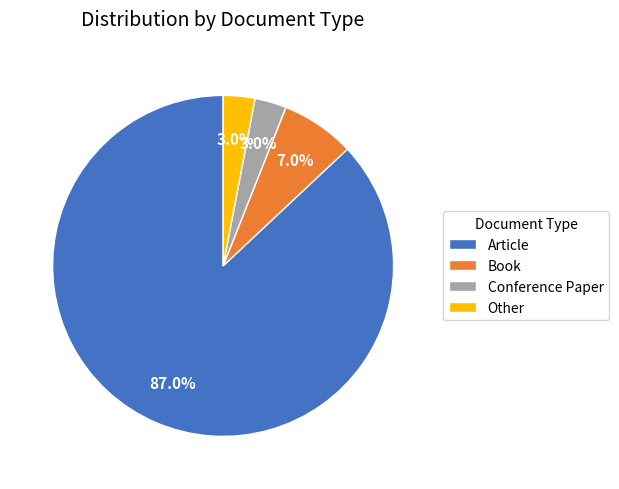

True or false: Book accounts for 1% of the total.

False